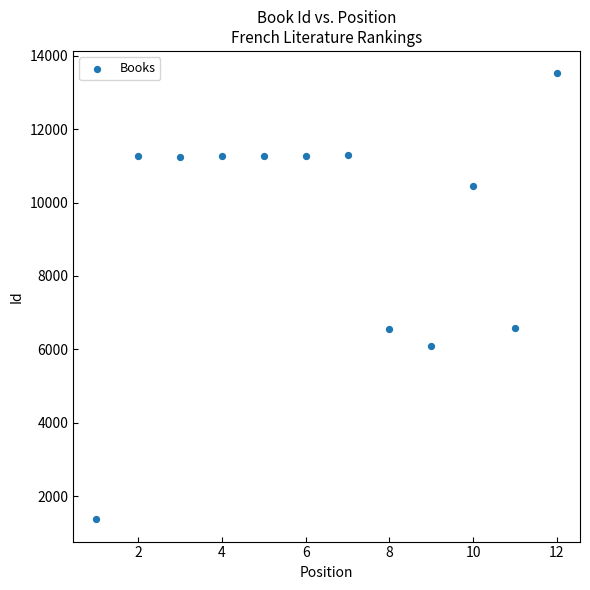

What is the average Y value?

9347